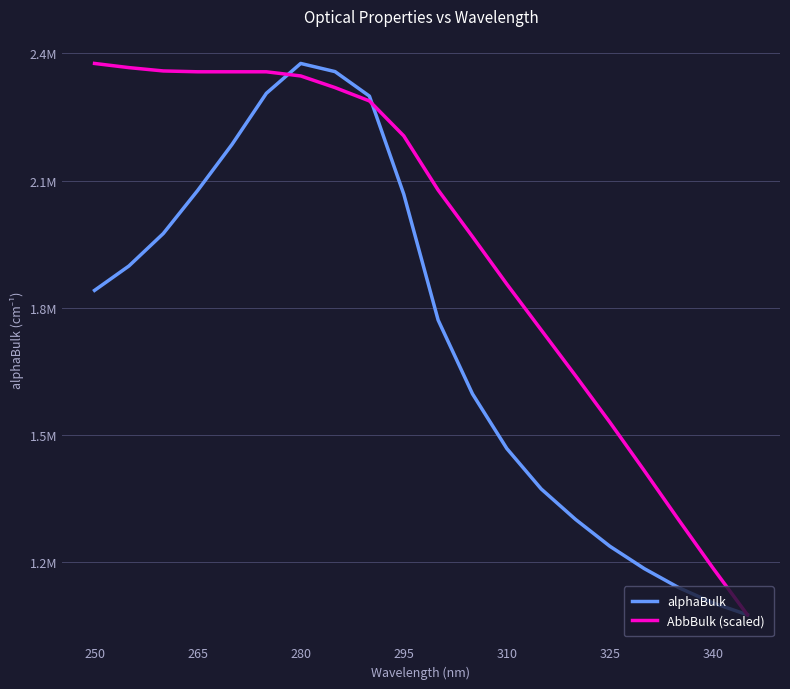

True or false: alphaBulk and AbbBulk (scaled) cross at least once.

True